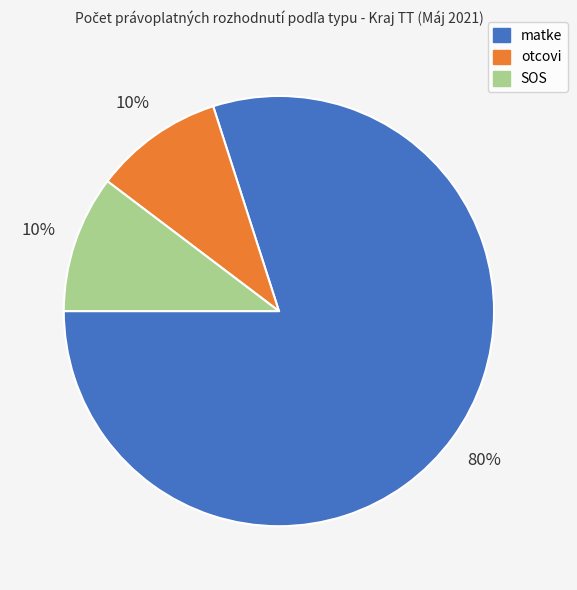

Does any single category account for the majority?

Yes